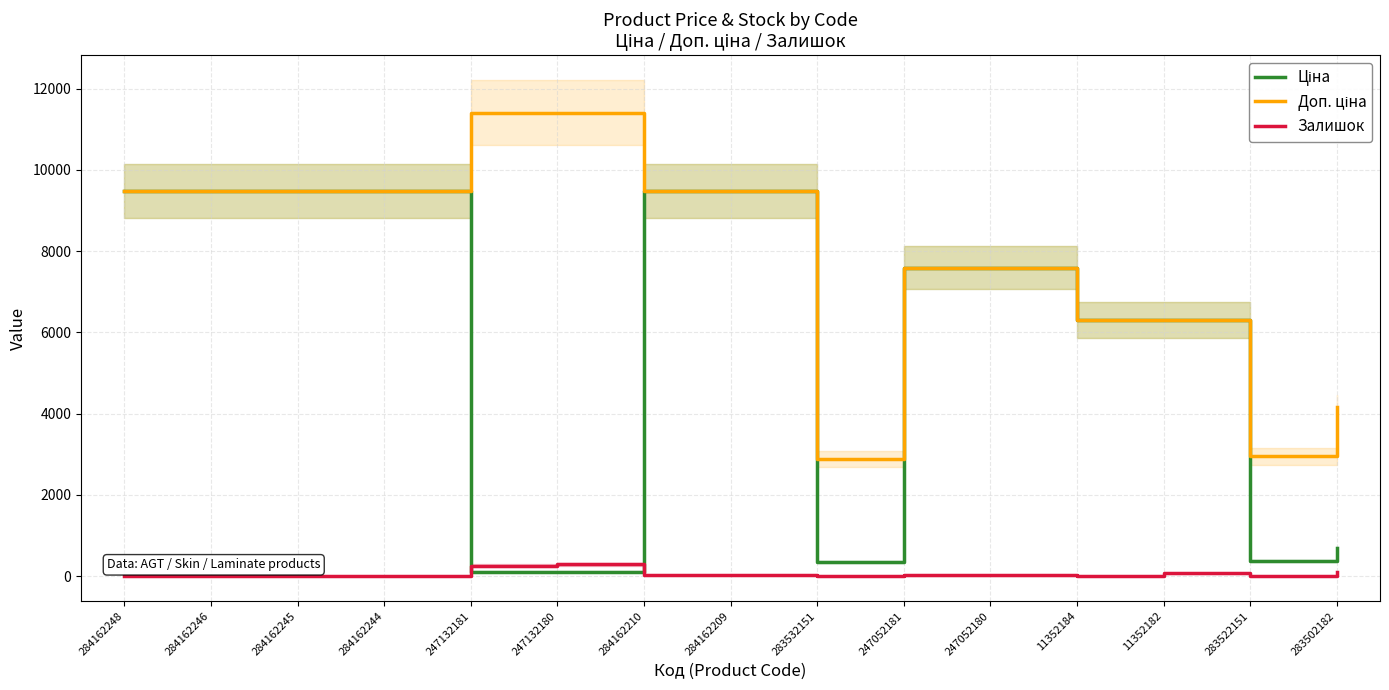

How many lines are shown in the chart?

3